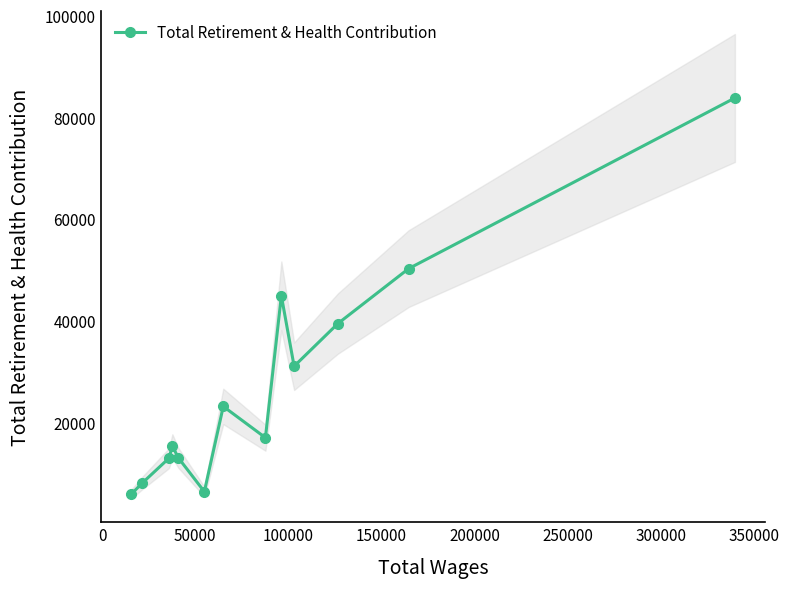

How many data points in Total Retirement & Health Contribution are less than 17084?

6